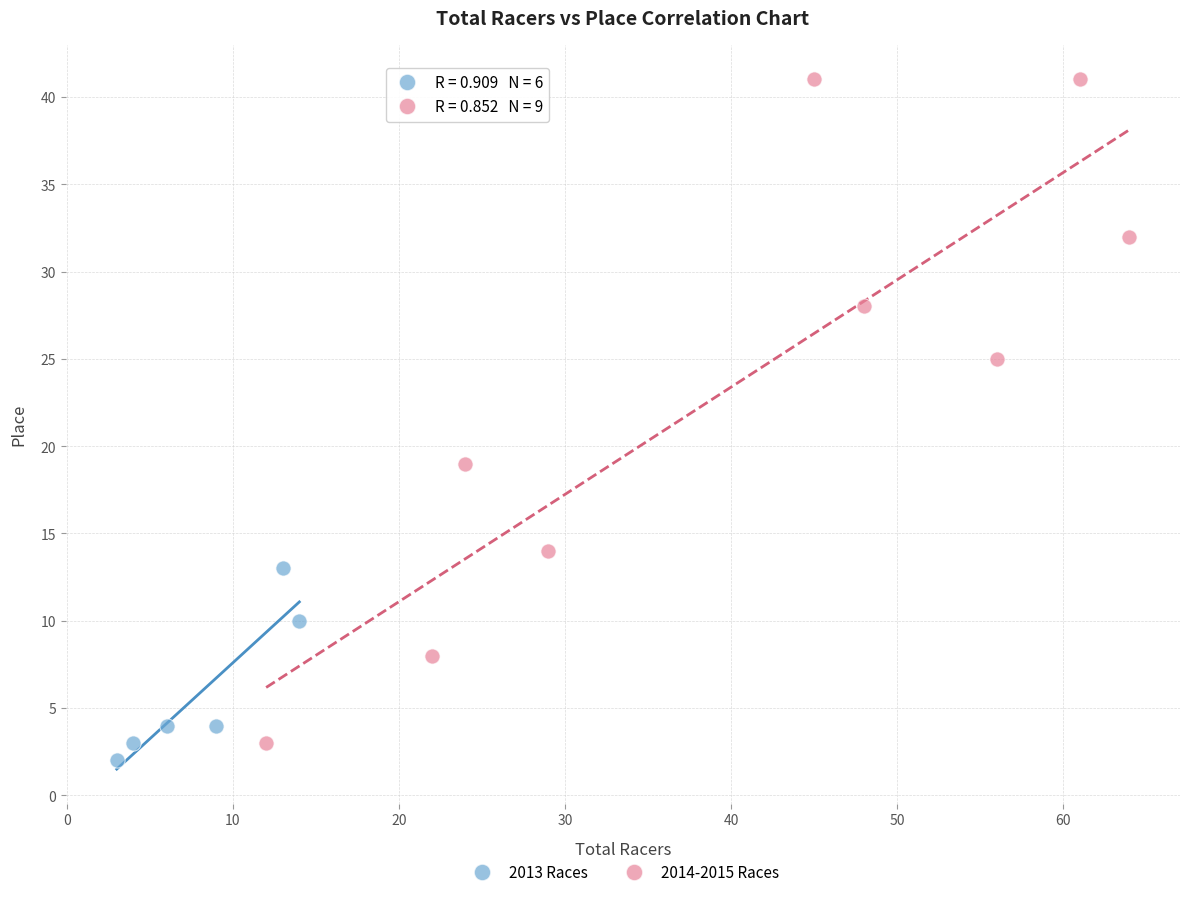

Which series contains the highest Y value?

2014-2015 Races